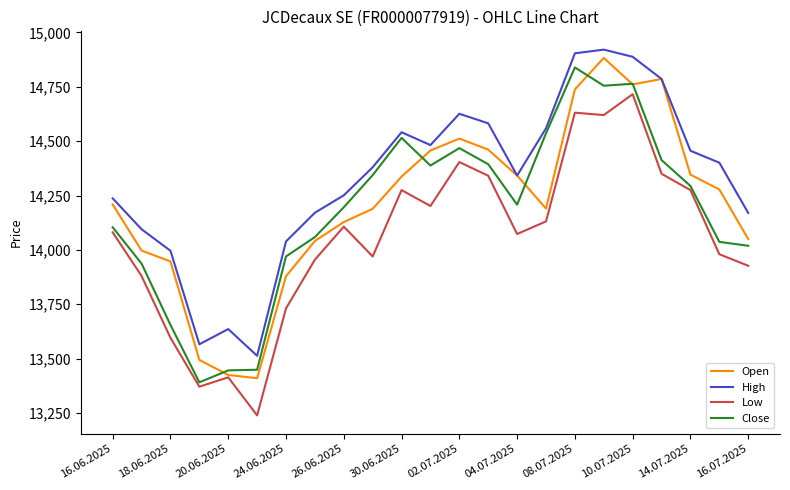

What is the minimum value shown in the chart?

13239